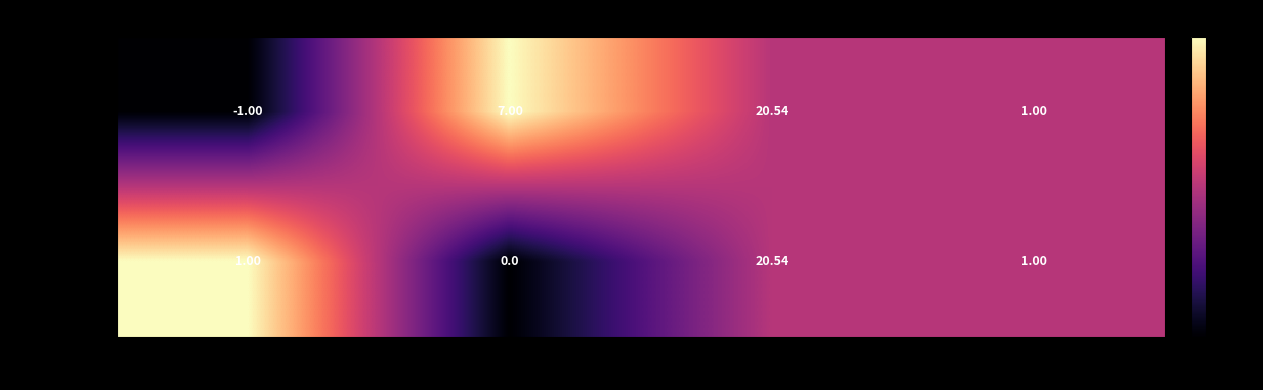

At which category is the sum across all series the highest?

value